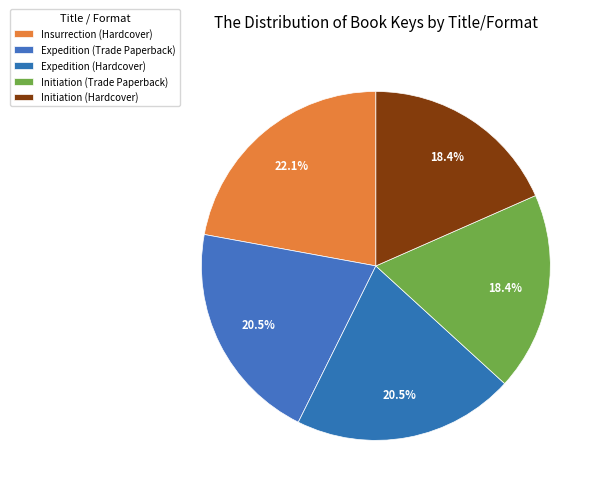

Which has a higher value, Insurrection (Hardcover) or Expedition (Hardcover)?

Insurrection (Hardcover)